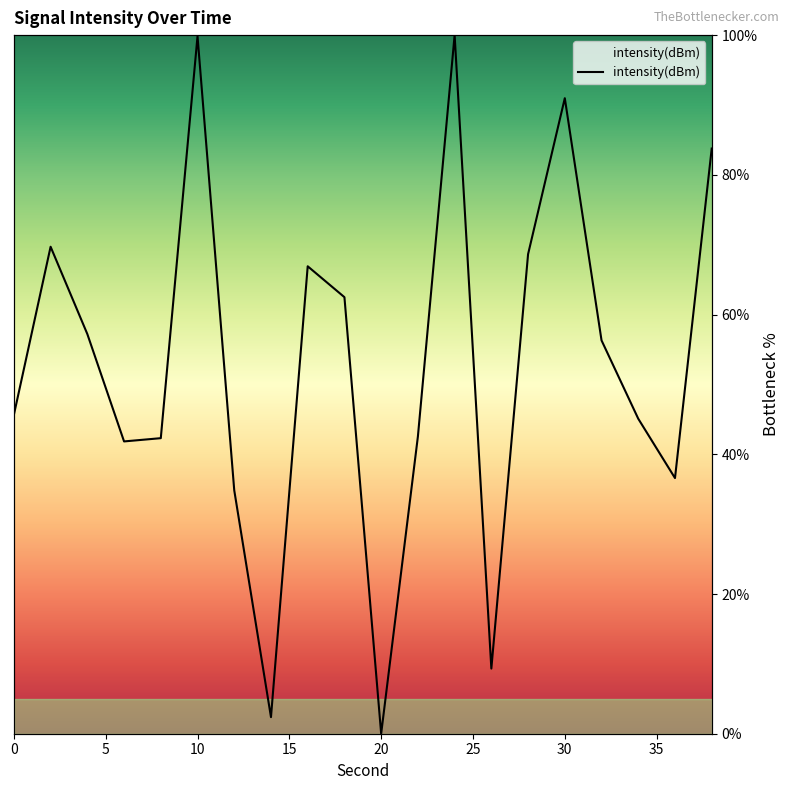

Is it true that the value at 34 is 71.0?

False